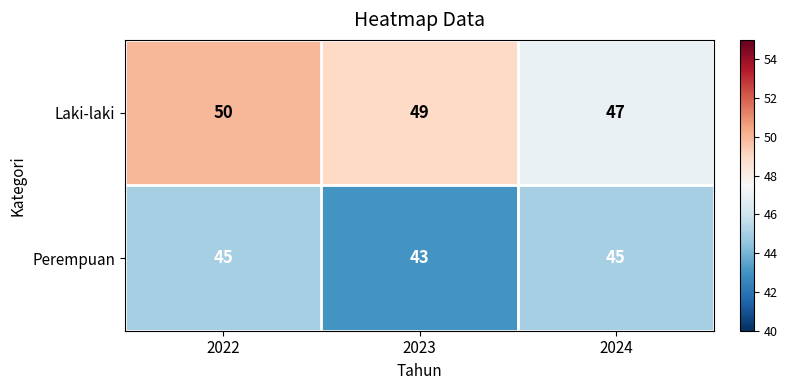

Which series has the widest spread of values?

Laki-laki